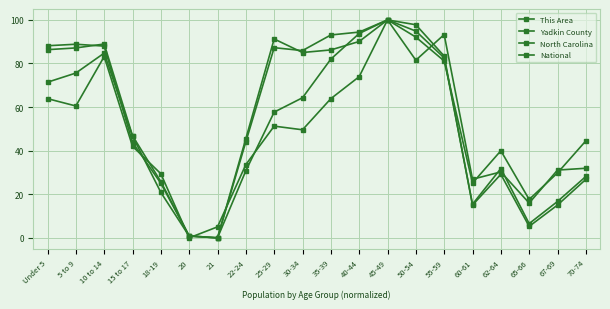

Which series has the widest spread of values?

This Area